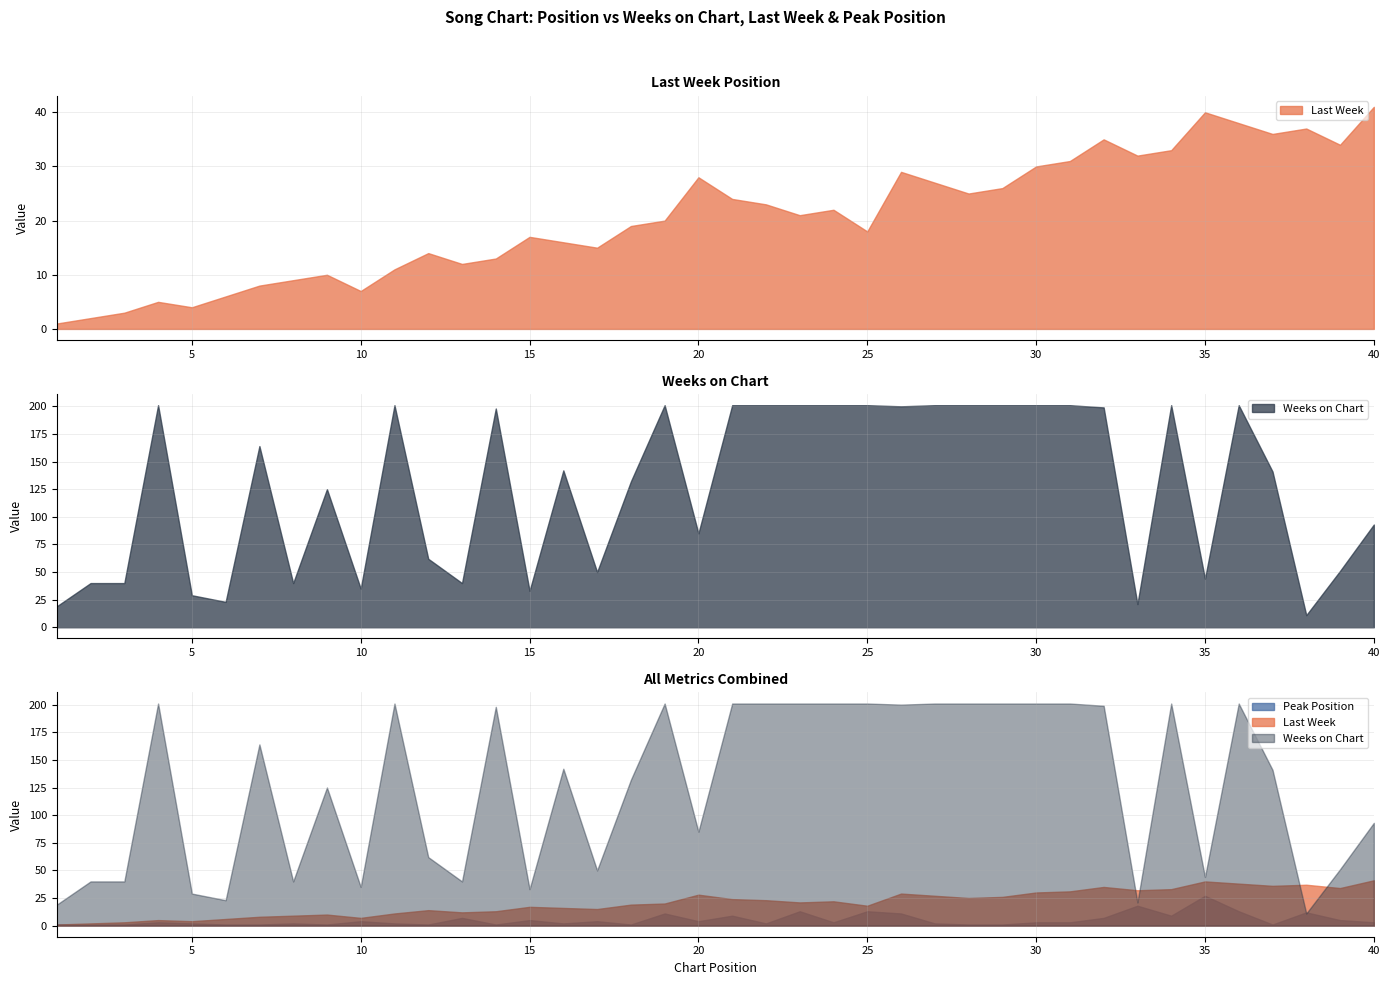

What is the maximum value shown in the chart?

201